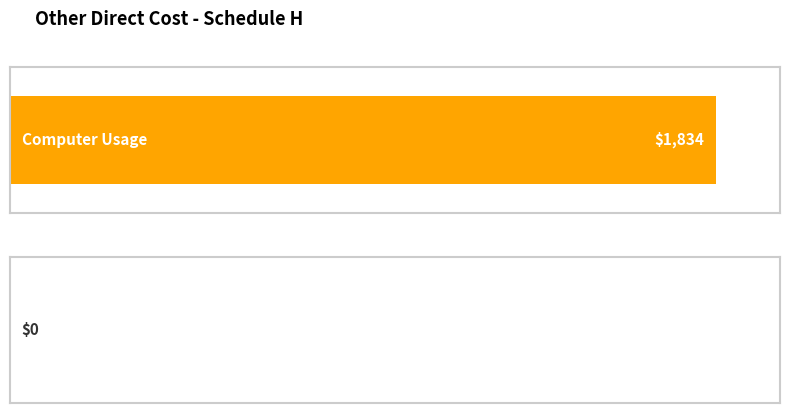

How many series are shown in this chart?

1